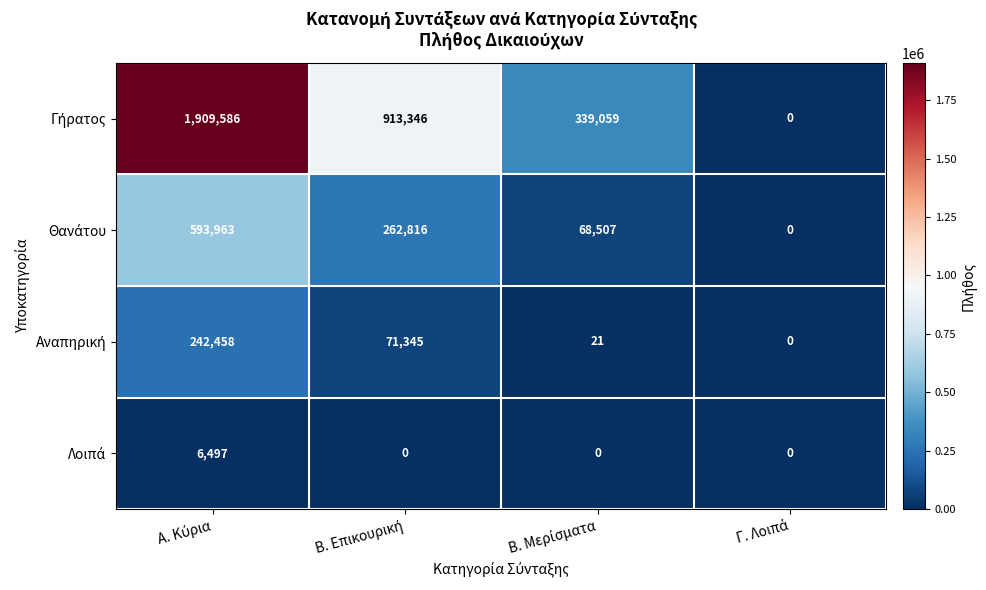

What is the maximum value shown in the chart?

1909586